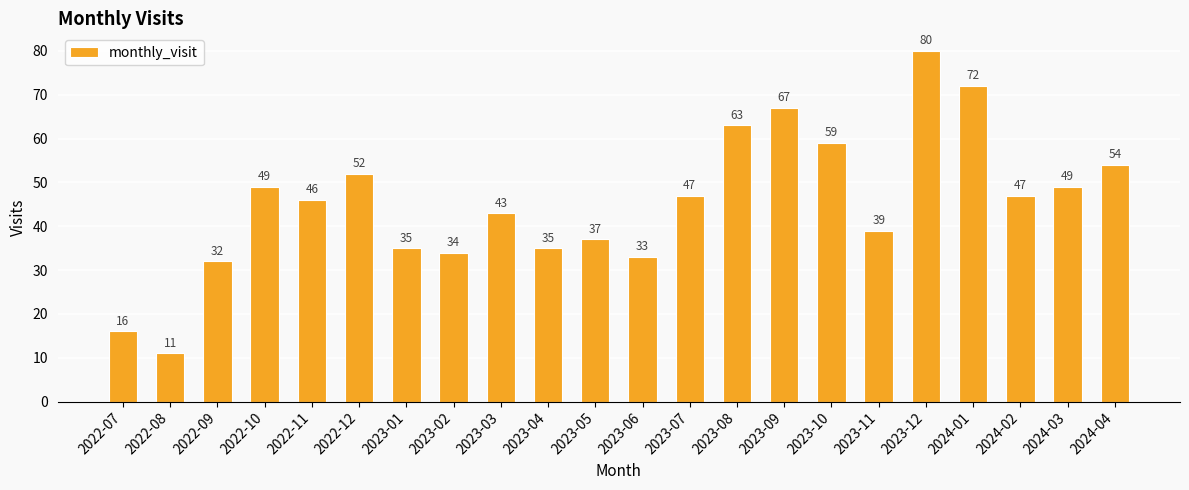

At which category does the chart reach its peak across all series?

2023-12